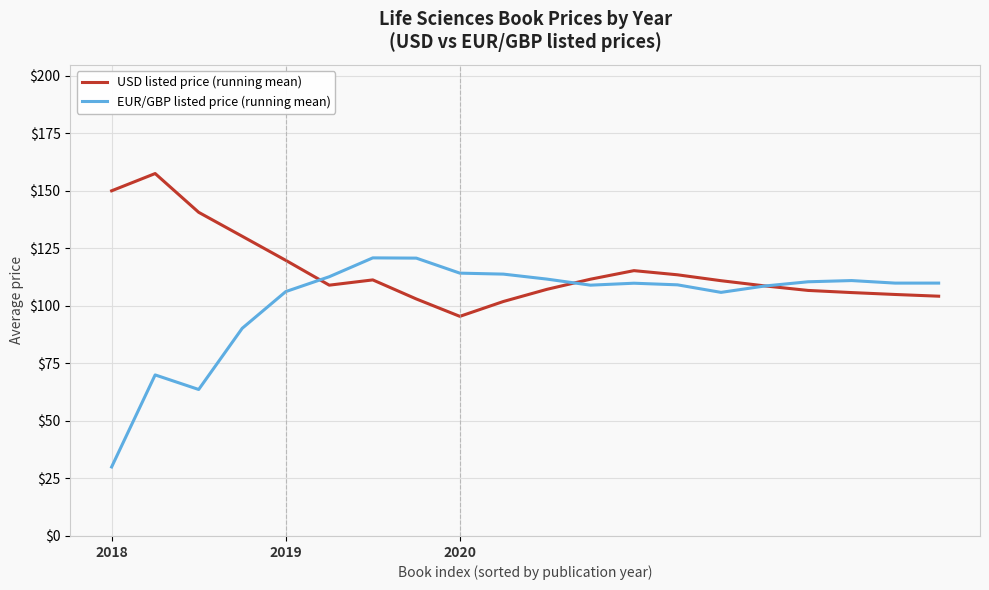

Which series has the widest spread of values?

EUR/GBP listed price (running mean)